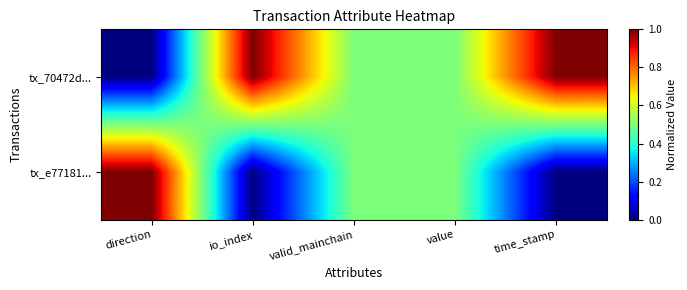

What is the difference between the maximum and minimum values in the tx_70472d... series?

1.0